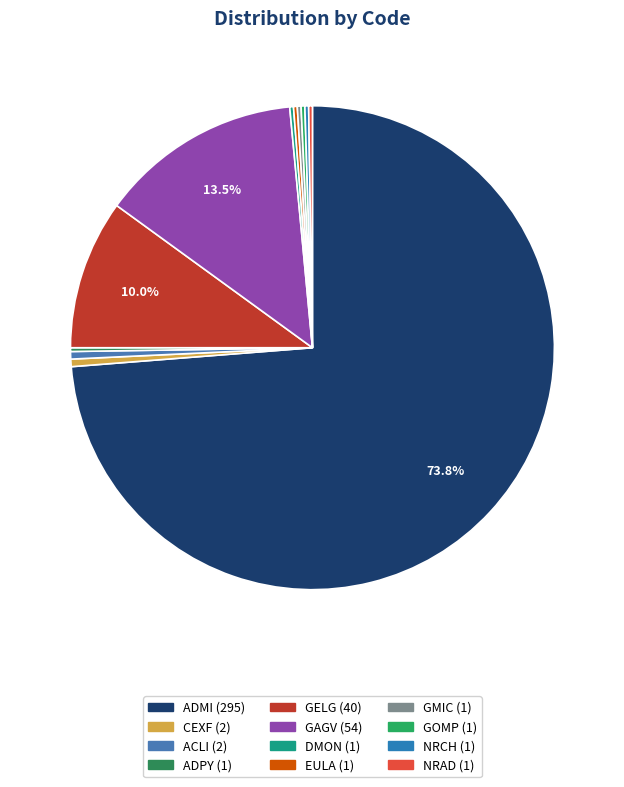

Does any single category account for the majority?

Yes